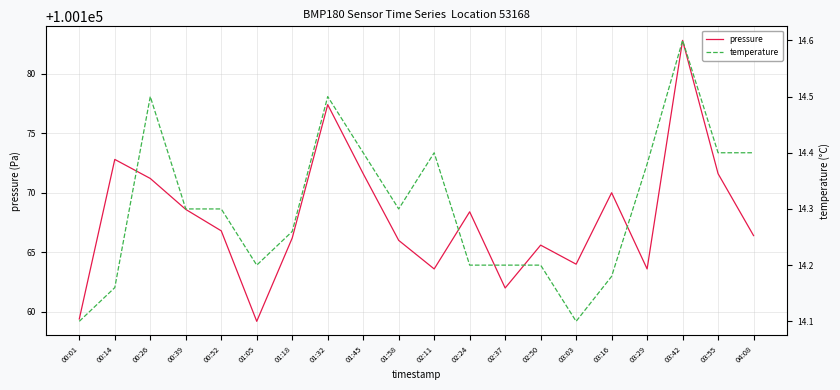

In pressure, how many points are higher than both neighbors (excluding endpoints)?

6